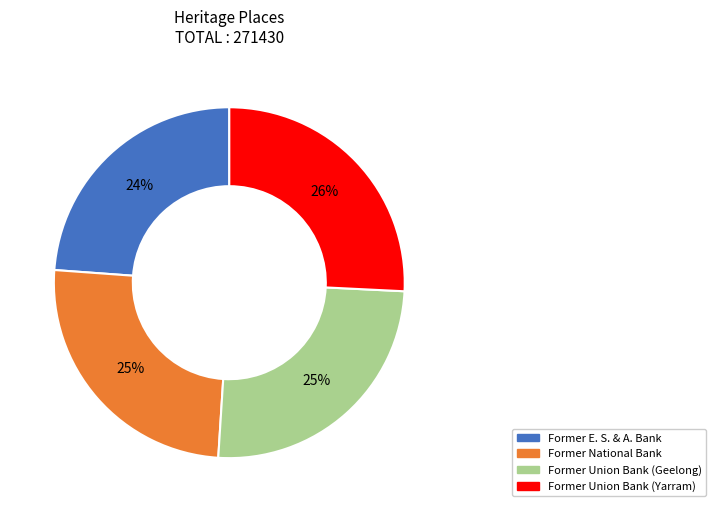

True or false: Former Union Bank (Geelong) accounts for 38% of the total.

False